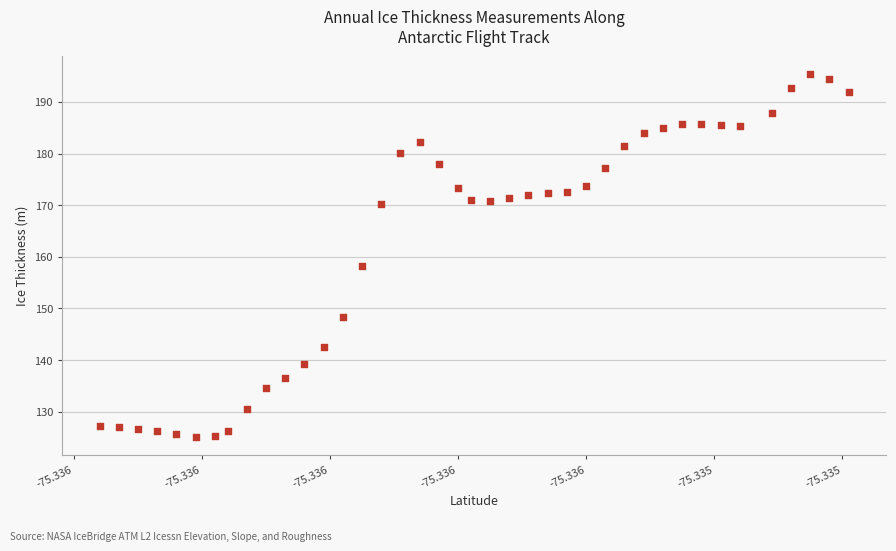

What Y value in the scatter plot is closest to 160?

158.1